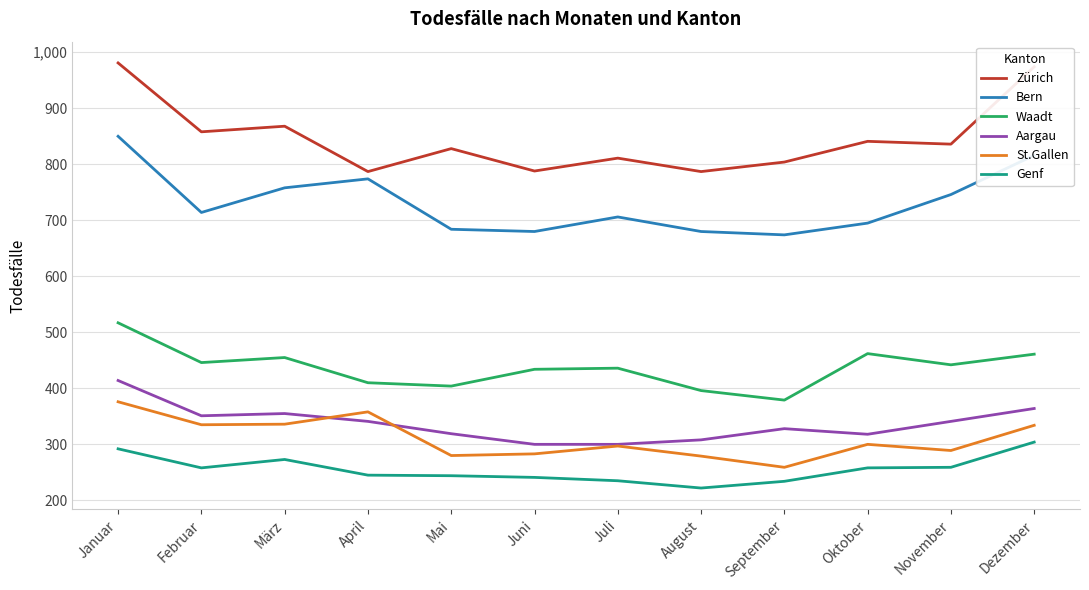

Rank the series at Dezember from highest to lowest value.

Zürich, Bern, Waadt, Aargau, St.Gallen, Genf